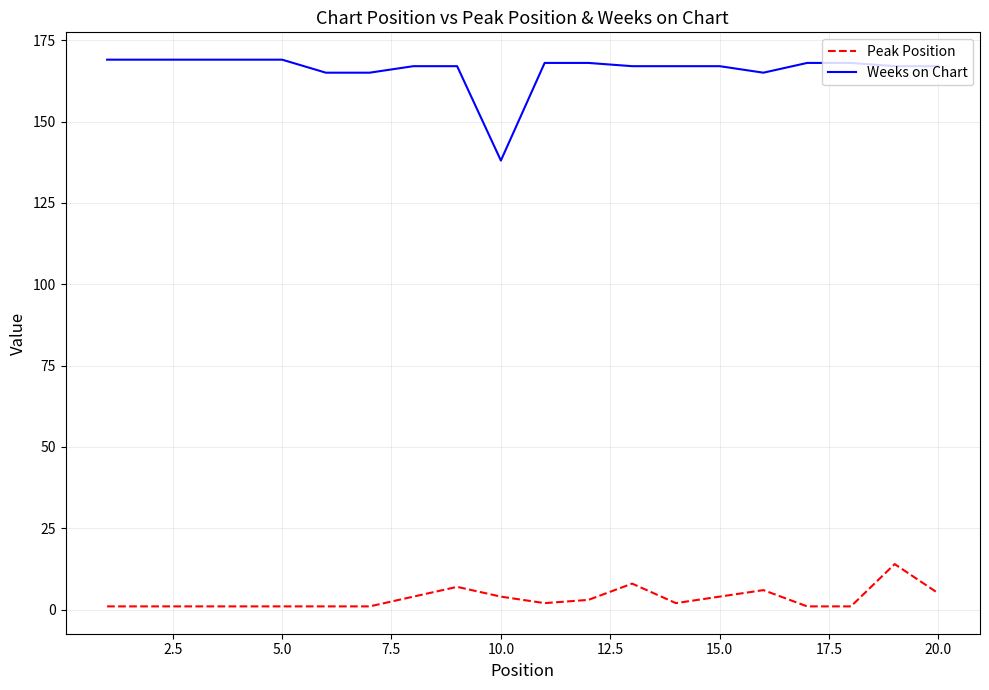

Does the chart display data point markers on the line(s)?

No